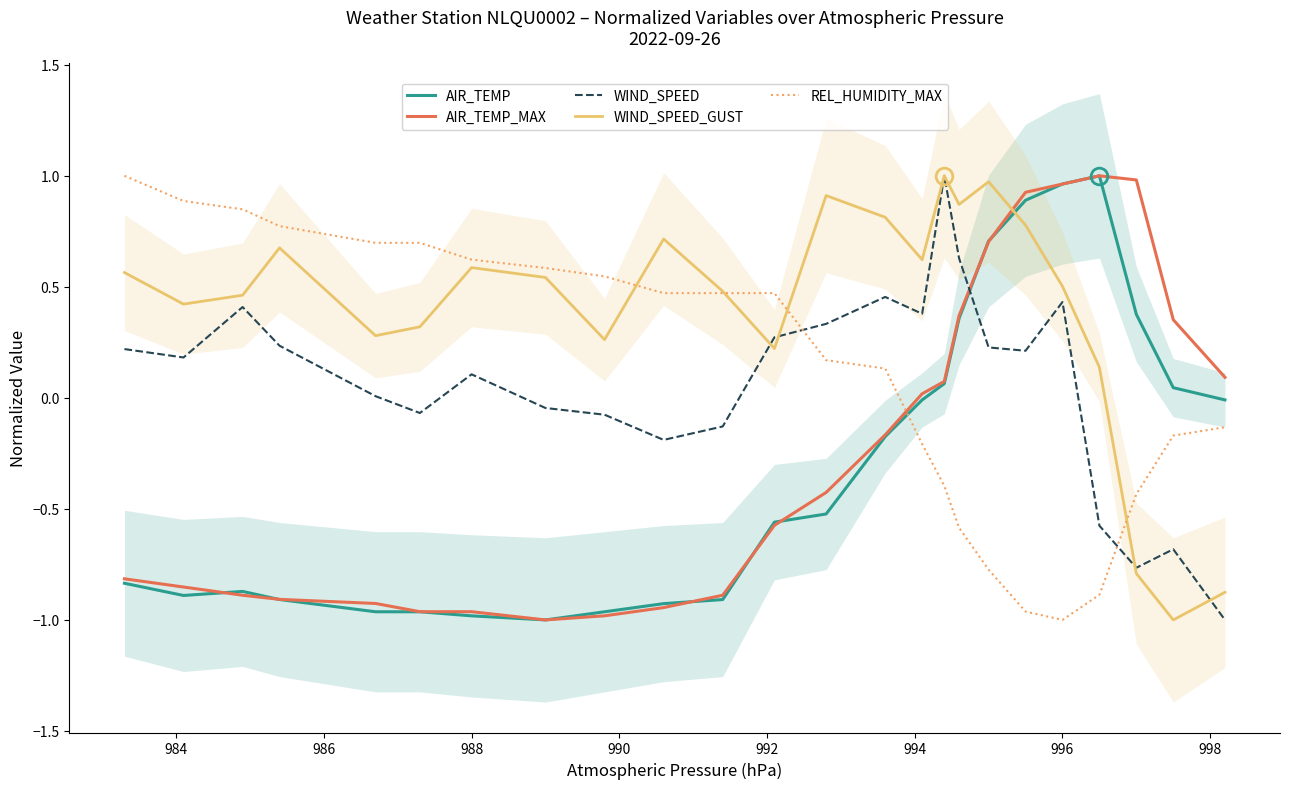

How many values in the REL_HUMIDITY_MAX series are below 0?

10